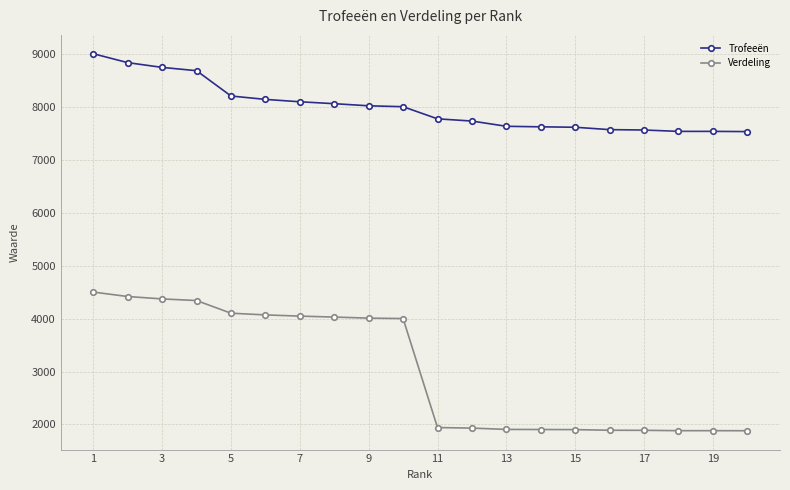

What is the value of the Verdeling point at the 1st from the left?

4500